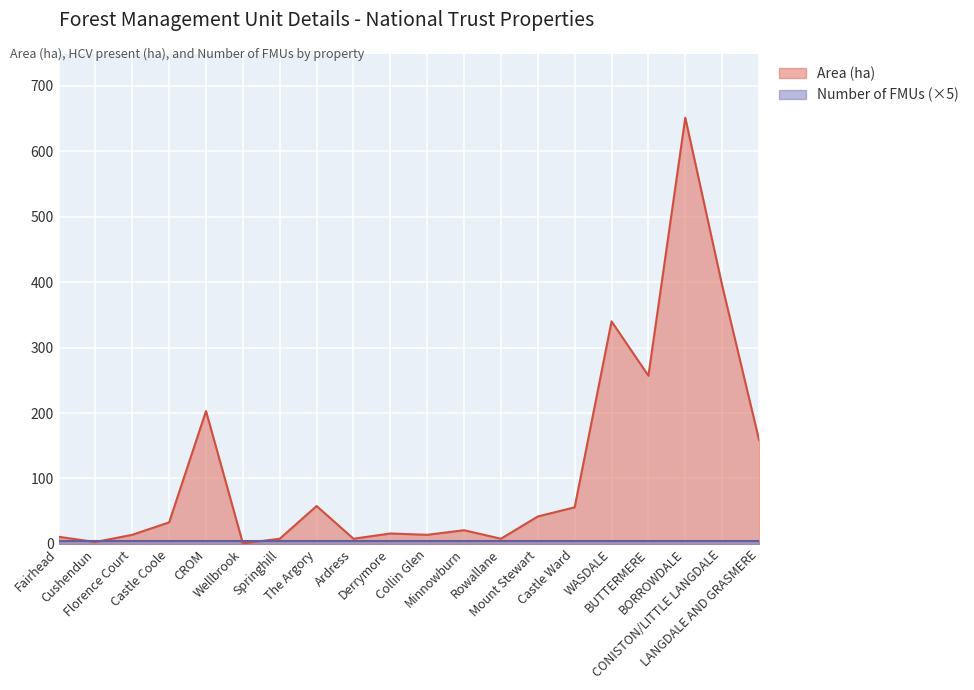

True or false: Number of FMUs has a value of 1 at Cushendun.

True